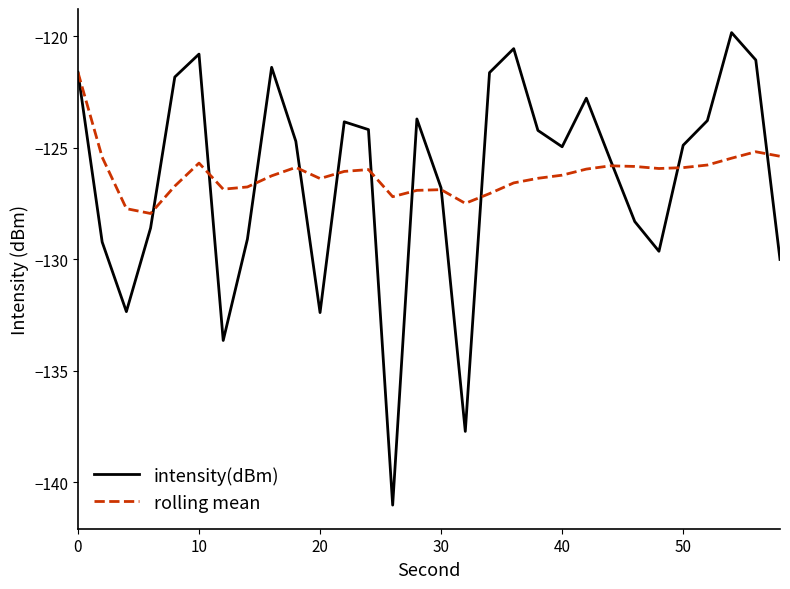

What is the maximum value for intensity(dBm)?

-119.8